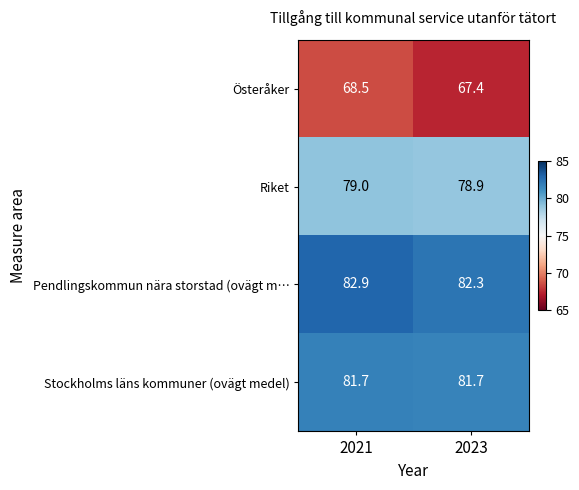

List the series in order of their peak value, lowest first.

Österåker, Riket, Stockholms läns kommuner (ovägt medel), Pendlingskommun nära storstad (ovägt m…